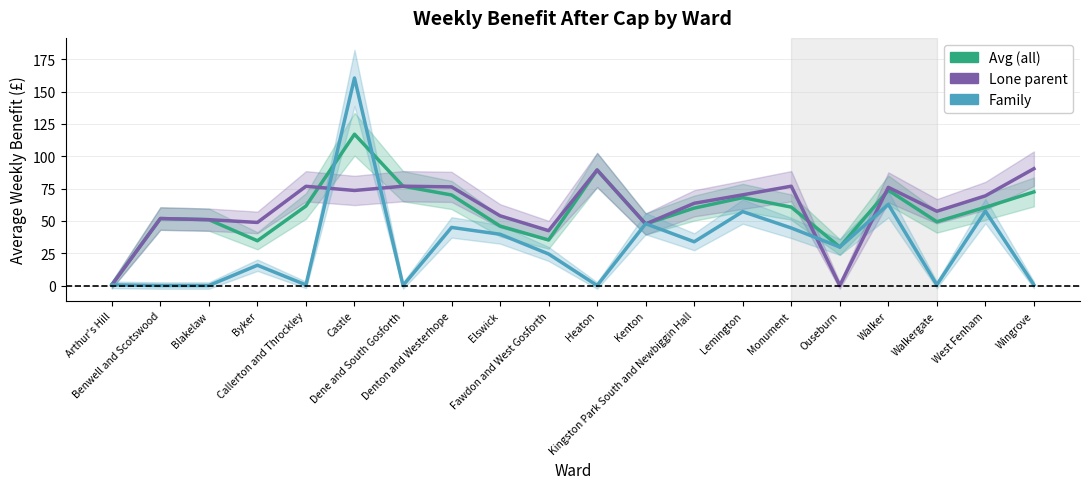

Rank the series by their maximum value, from highest to lowest.

Family Avg Weekly Benefit, Average Weekly Benefit after cap, Lone parent Avg Weekly Benefit